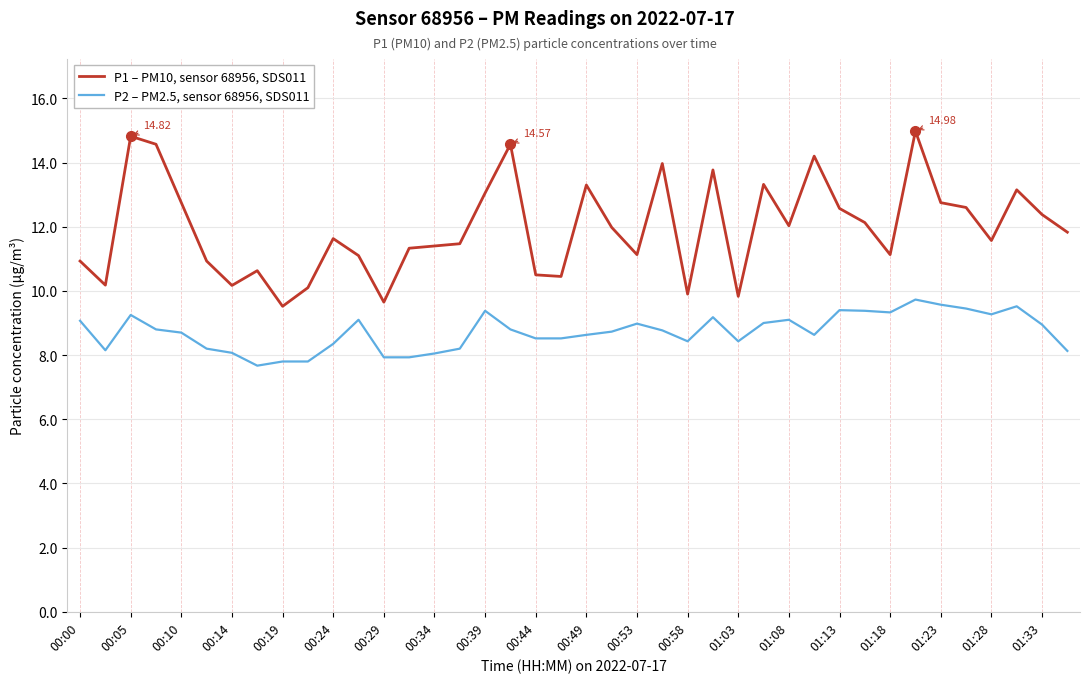

Rank the series by their maximum value, from highest to lowest.

P1 – PM10, sensor 68956, SDS011, P2 – PM2.5, sensor 68956, SDS011